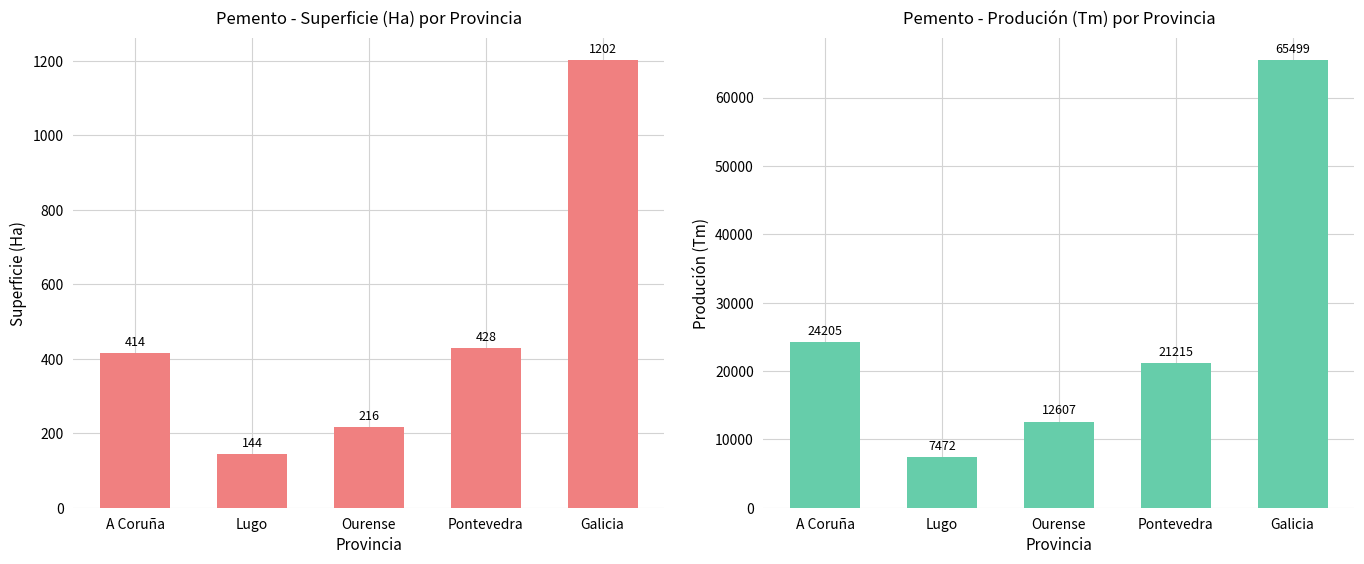

What is the difference between the maximum and minimum values in the Produción (Tm) series?

58027